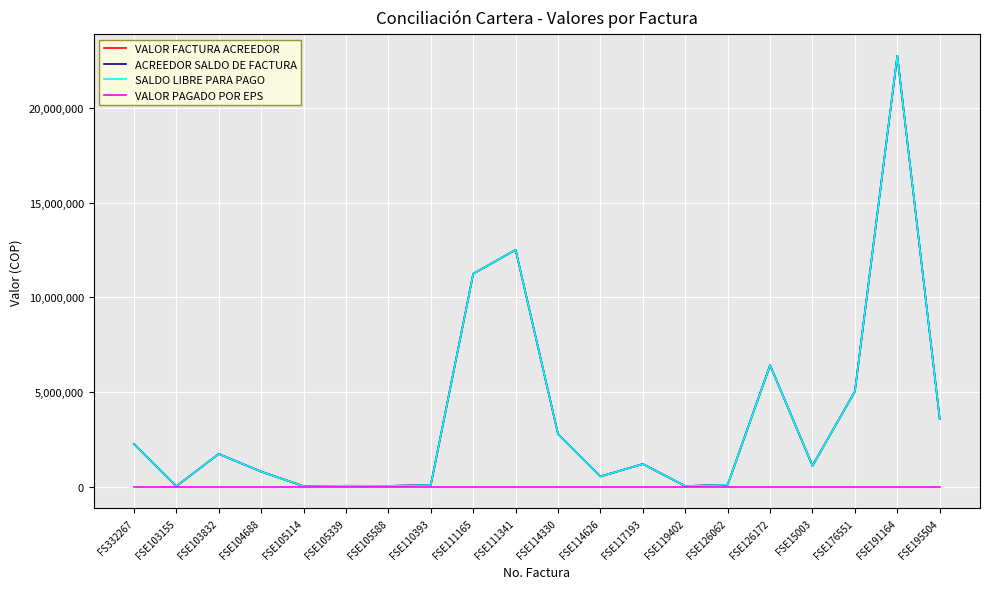

Reading left to right, list all the values displayed in this chart.

VALOR FACTURA ACREEDOR: 2262305	31600	1736914	803264	35600	55400	48200	98780	11244636	12509008	2785115	547706	1203581	40600	109951	6421835	1112421	5035643	22754730	3592229
ACREEDOR SALDO DE FACTURA: 2262305	31600	1736914	803264	35600	55400	48200	98780	11244636	12509008	2785115	547706	1203581	40600	109951	6421835	1112421	5035643	22754730	3592229
SALDO LIBRE PARA PAGO: 2262305	31600	1736914	803264	35600	55400	48200	98780	11244636	12509008	2785115	547706	1203581	40600	109951	6421835	1112421	5035643	22754730	3592229
VALOR PAGADO POR EPS: 0	0	0	0	0	0	0	0	0	0	0	0	0	0	0	0	0	0	0	0